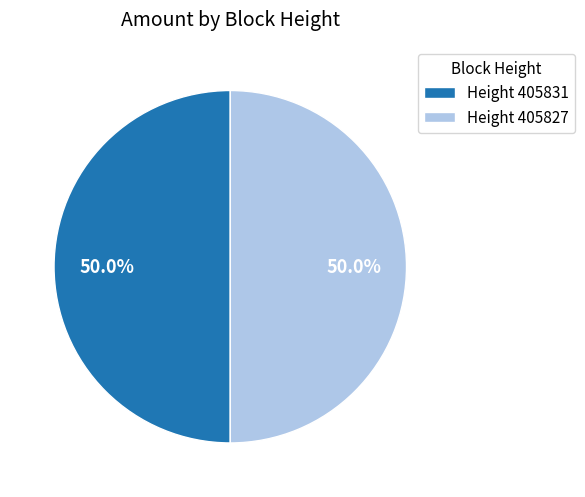

To the nearest percent, what is the average slice percentage?

50%